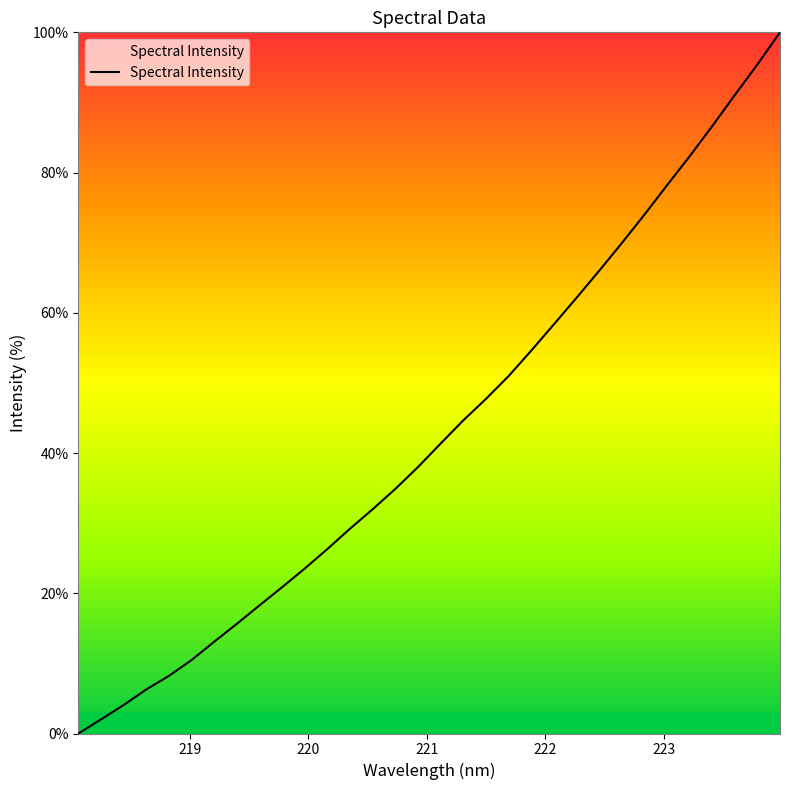

What is the difference between the maximum and minimum values?

100.0